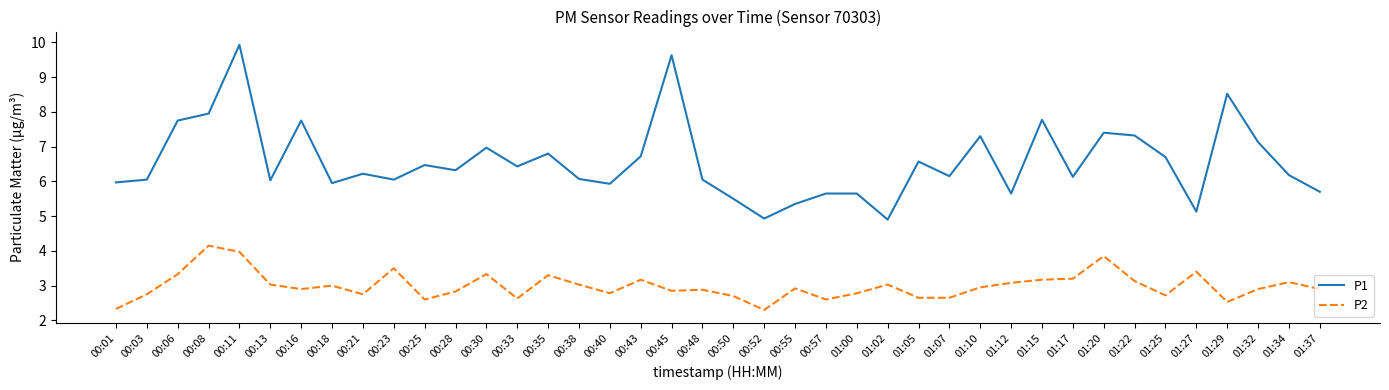

What is the difference between the P2 values at 01:37 and 00:06?

0.4